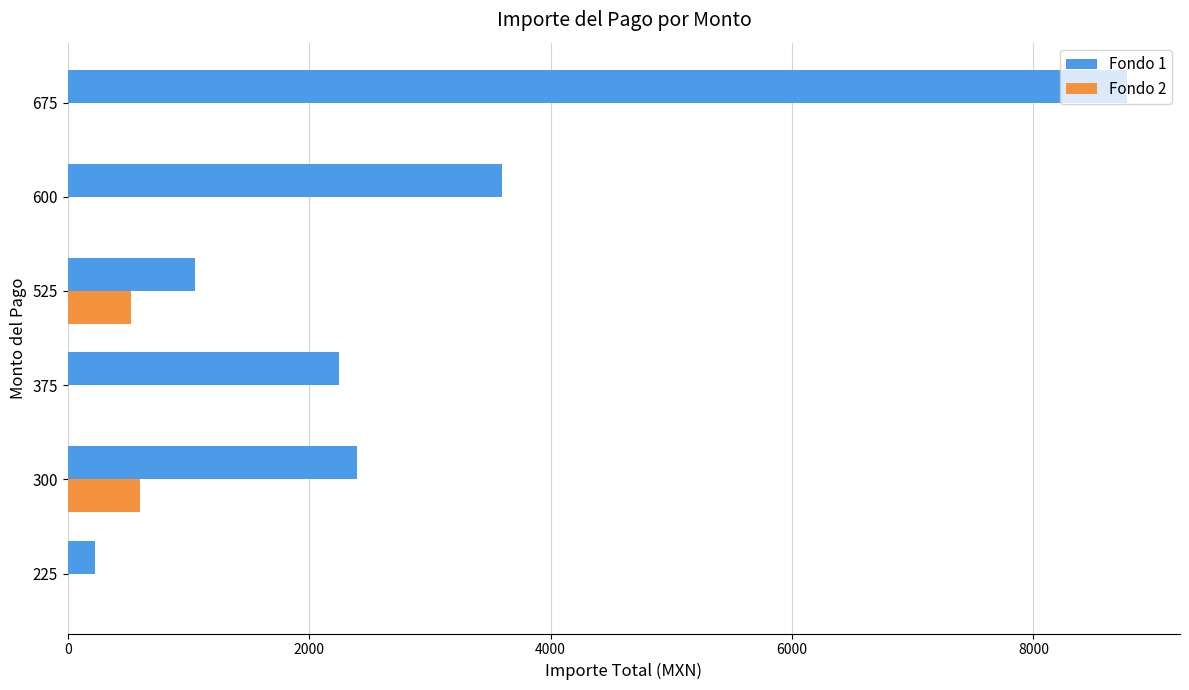

The Fondo 1 series shows 1050 at 525. True or false?

True